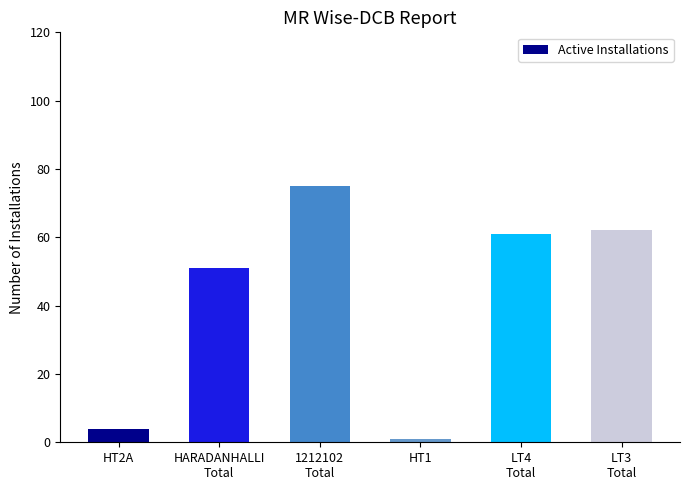

Does the chart contain any negative values?

No